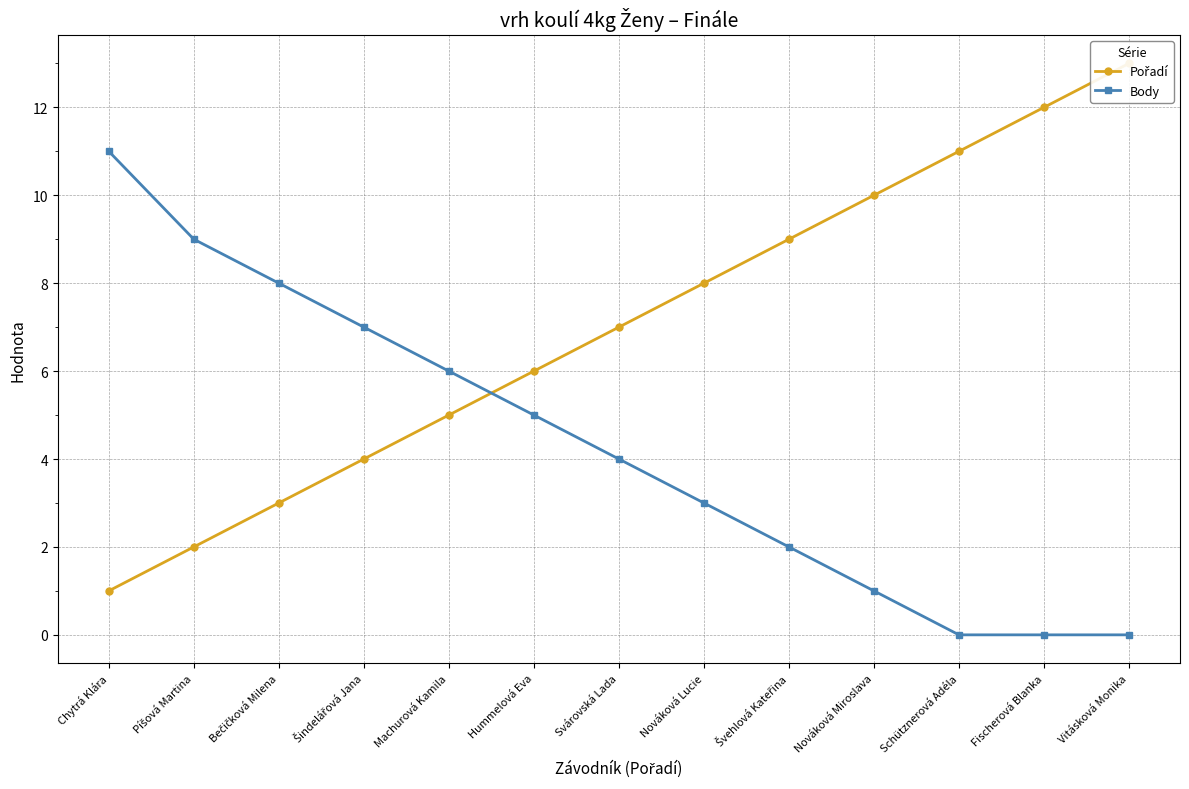

The value of Body at Píšová Martina is 14. True or false?

False